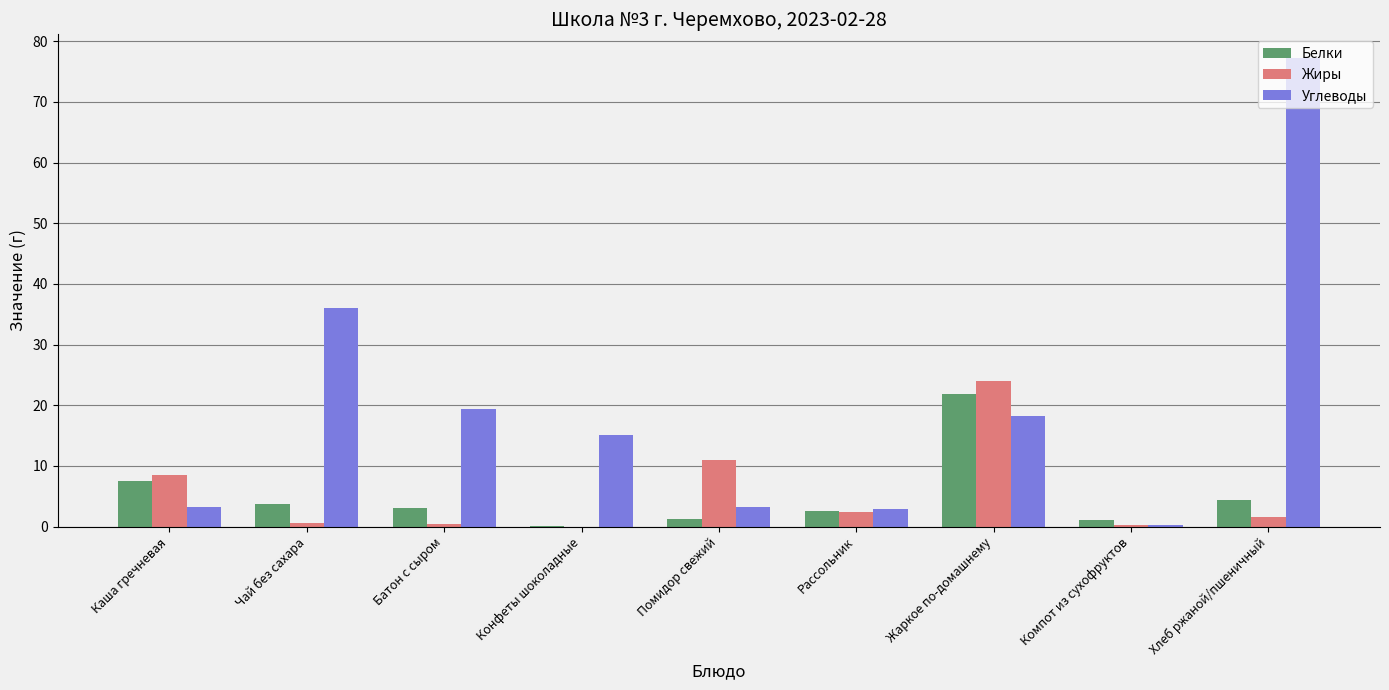

At which category is the sum across all series the highest?

Хлеб ржаной/пшеничный